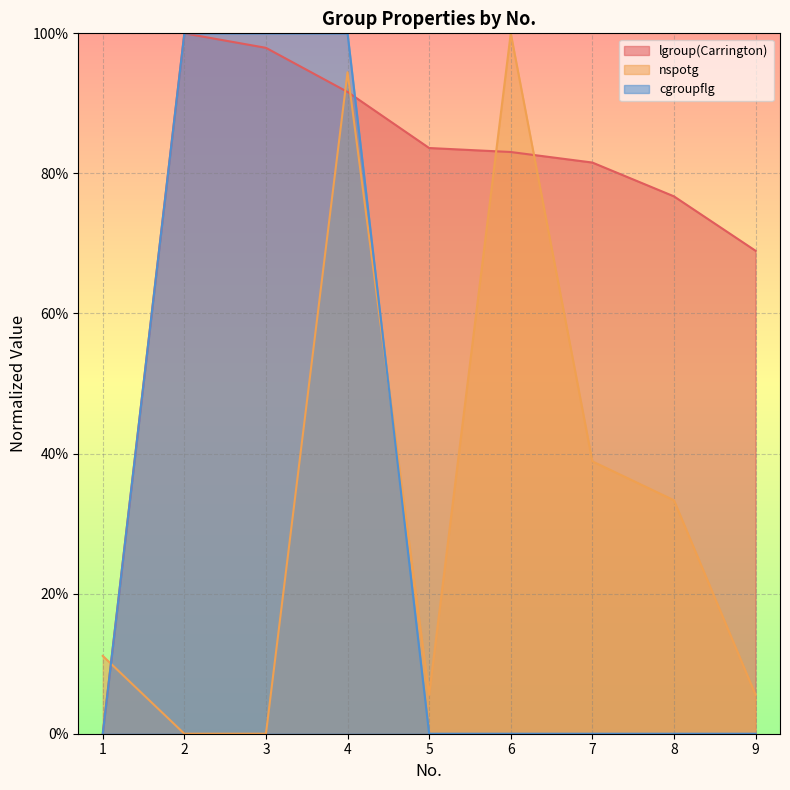

Reading left to right, what are all the values shown in this chart?

lgroup(Carrington): 1=0.0	2=100.0	3=97.9	4=91.6	5=83.6	6=83.1	7=81.6	8=76.7	9=69.0
nspotg: 1=11.1	2=0.0	3=0.0	4=94.4	5=5.6	6=100.0	7=38.9	8=33.3	9=5.6
cgroupflg: 1=0.0	2=100.0	3=100.0	4=100.0	5=0.0	6=0.0	7=0.0	8=0.0	9=0.0